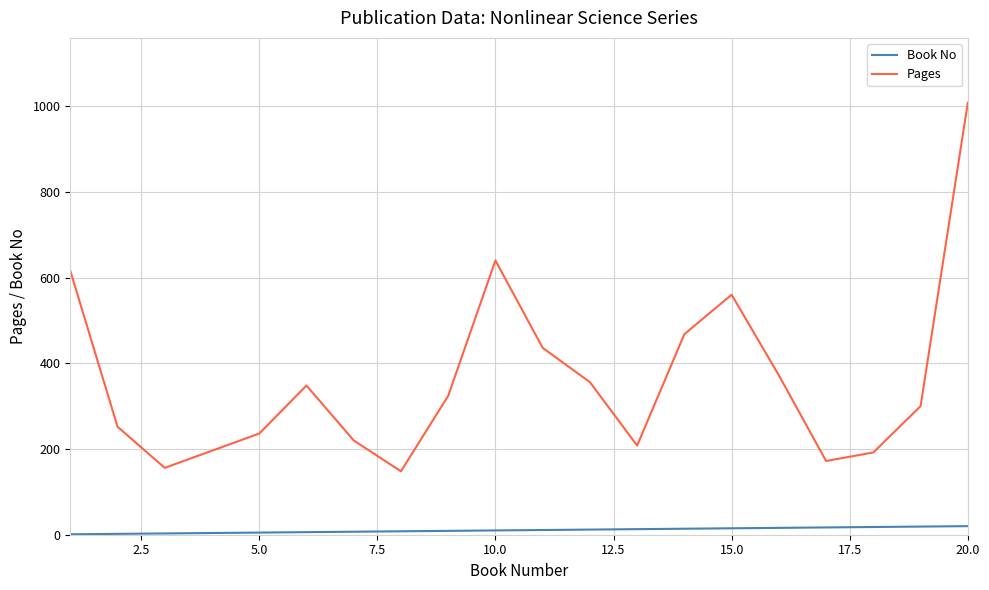

What is the difference between the maximum and minimum values in the Pages series?

860